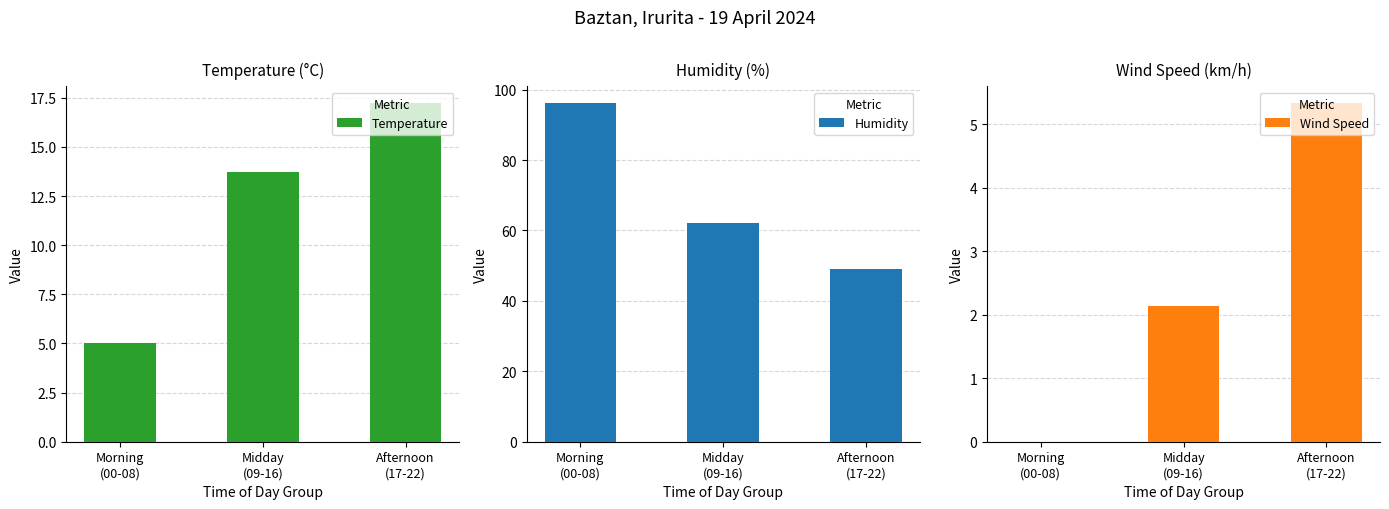

Are the bars grouped side by side (vs. stacked)?

Yes